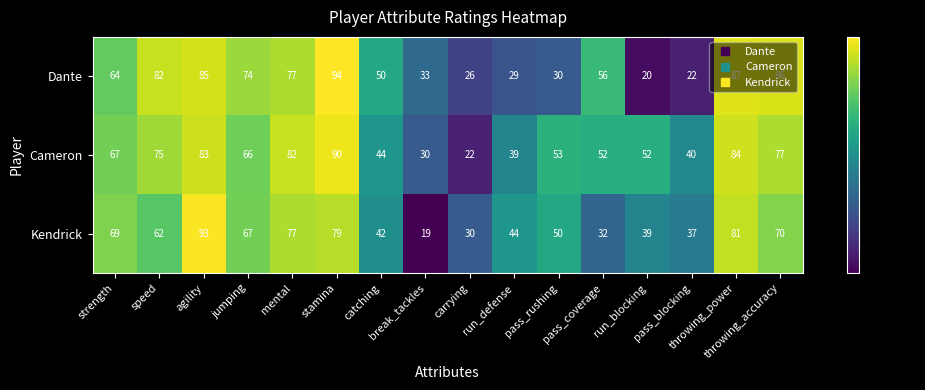

Rank the series by their average value, from highest to lowest.

Cameron, Dante, Kendrick